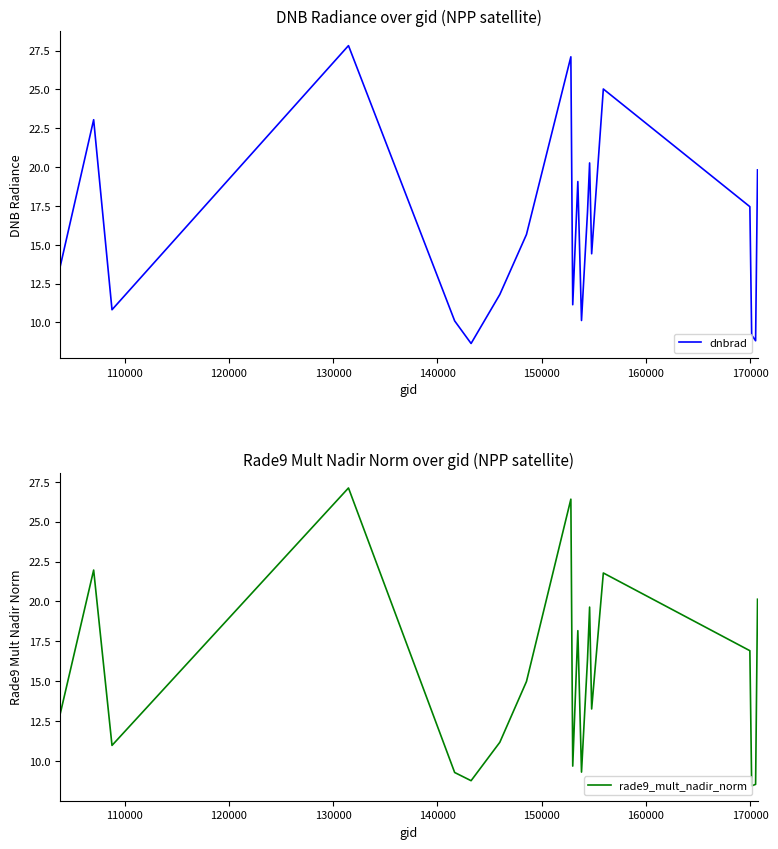

In dnbrad, how many points are lower than both neighbors (excluding endpoints)?

6